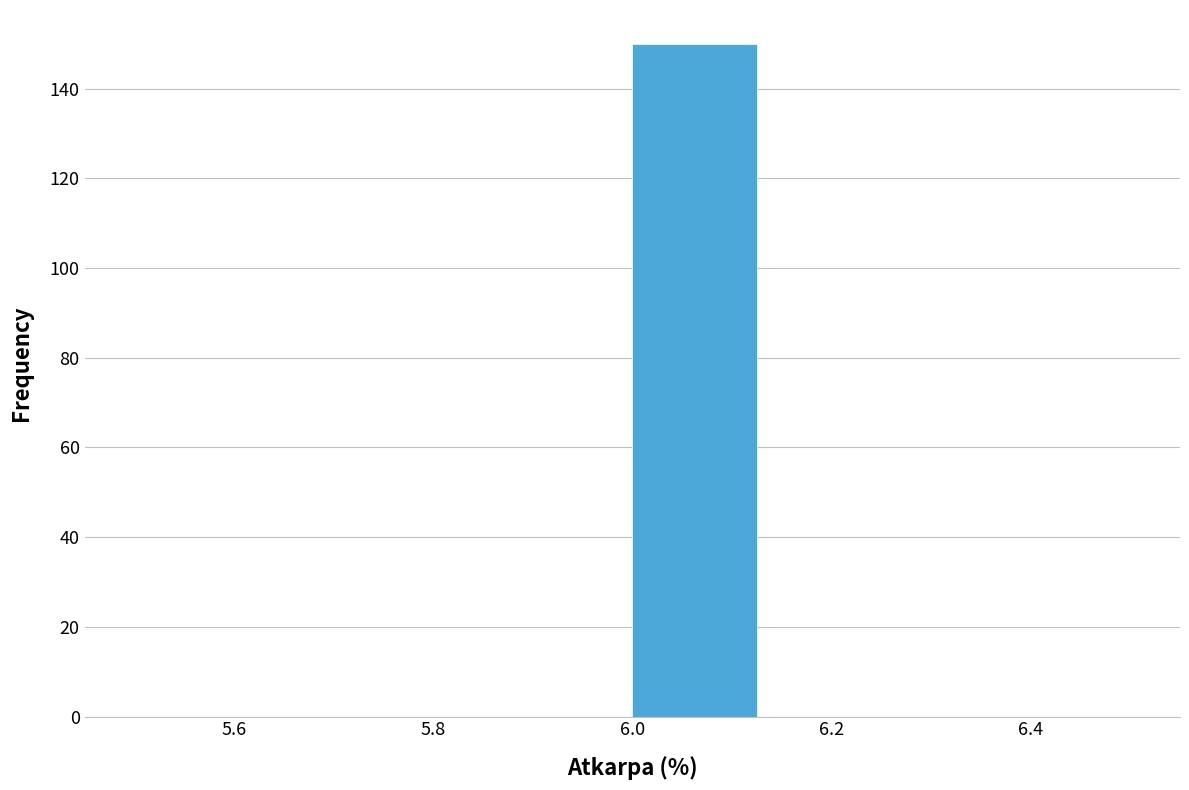

What is the height of the bar covering 6.000 to 6.125 on the x-axis? Neither the bar edges nor the heights are printed on the chart, so give them approximately, as read against the axes.

150